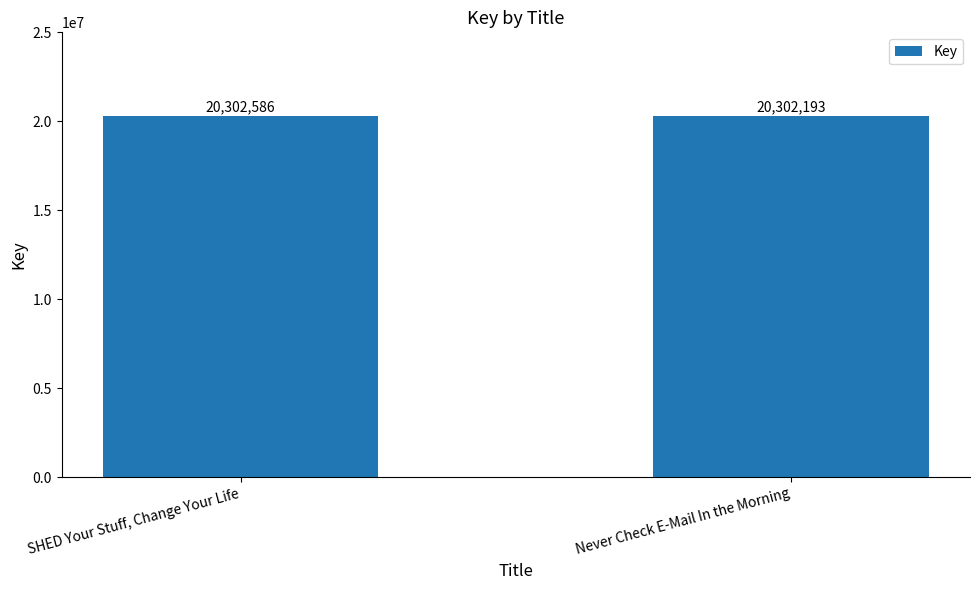

Reading right to left, transcribe all the data shown in this chart.

20302193	20302586